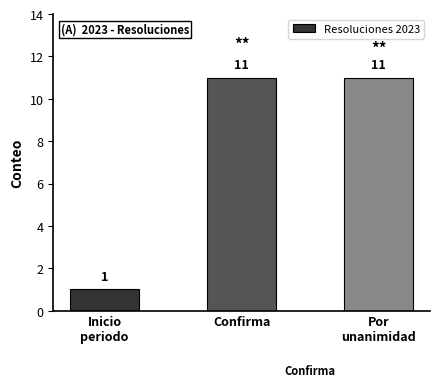

How many categories are shown in the chart?

3